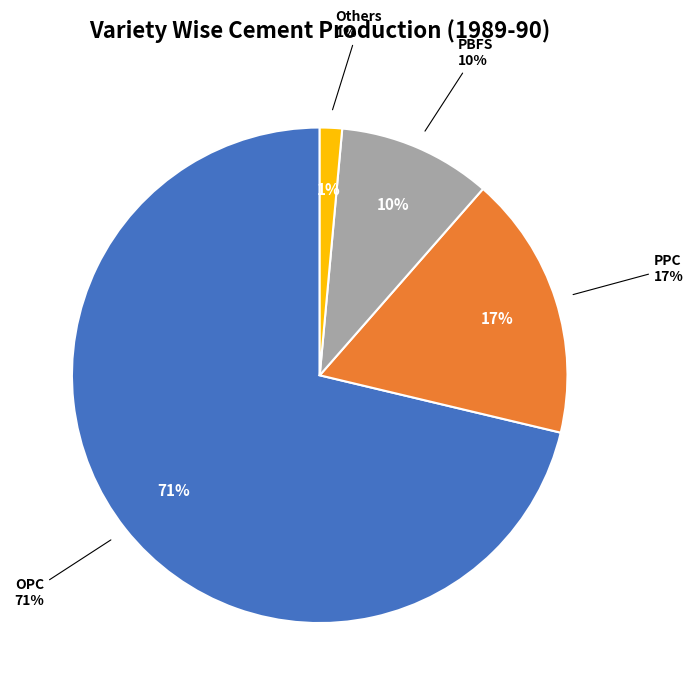

Do OPC and PBFS together represent more than half of the pie?

Yes